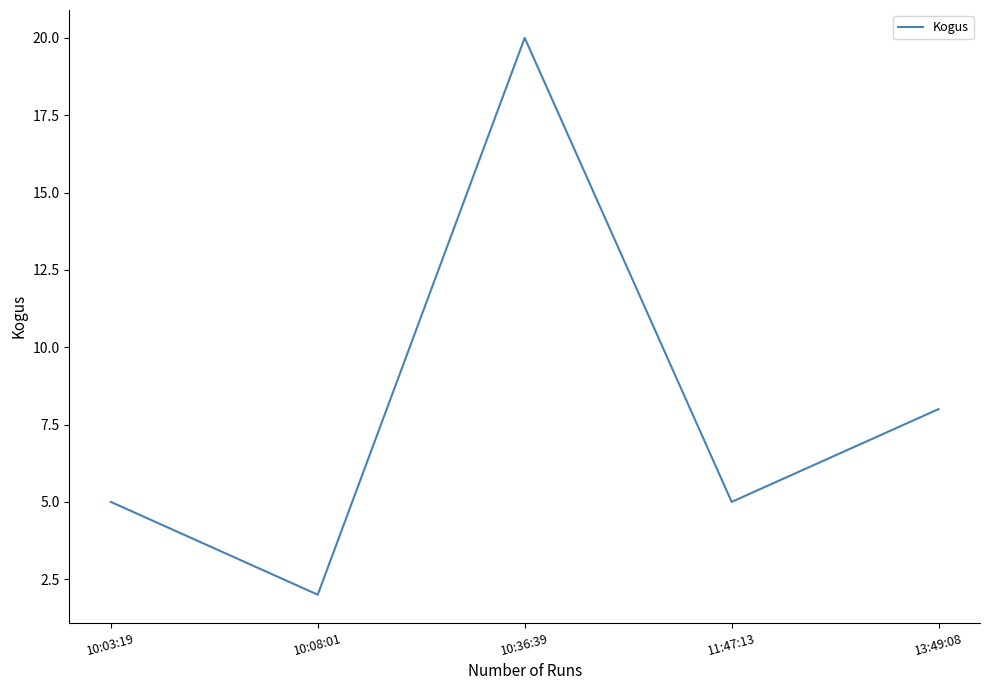

Reading right to left, extract all data points from this chart.

13:49:08=8	11:47:13=5	10:36:39=20	10:08:01=2	10:03:19=5